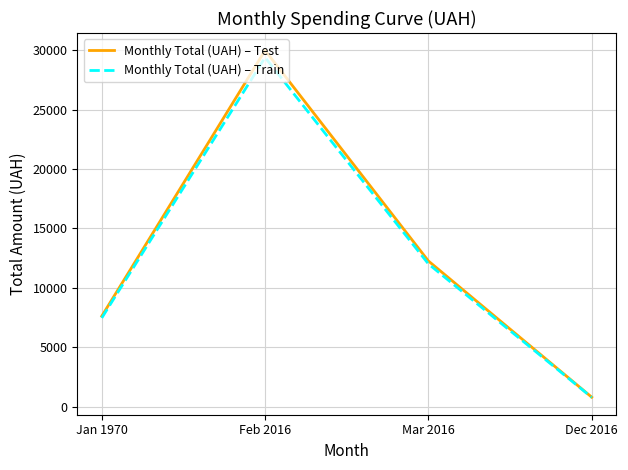

The value of Monthly Total (UAH) – Test at Feb 2016 is 29981.9. True or false?

True